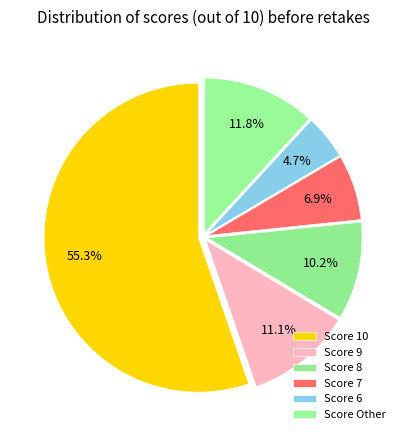

How many segments does this pie chart have?

6